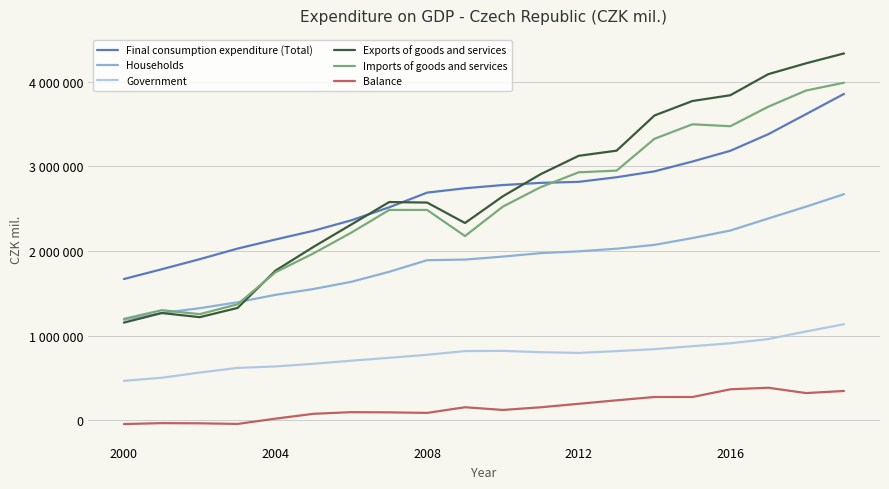

What are all the series names shown in the legend?

Final consumption expenditure (Total), Households, Government, Exports of goods and services, Imports of goods and services, Balance